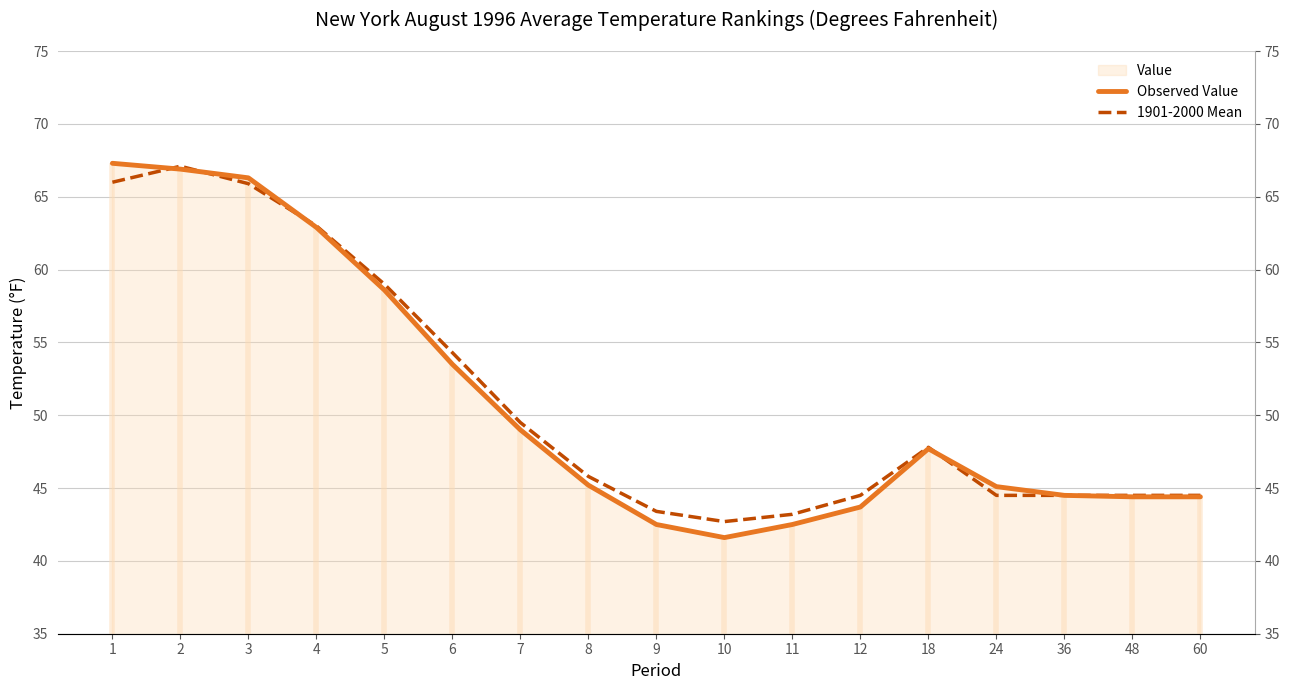

How many values in the Observed Value series are below 45?

7